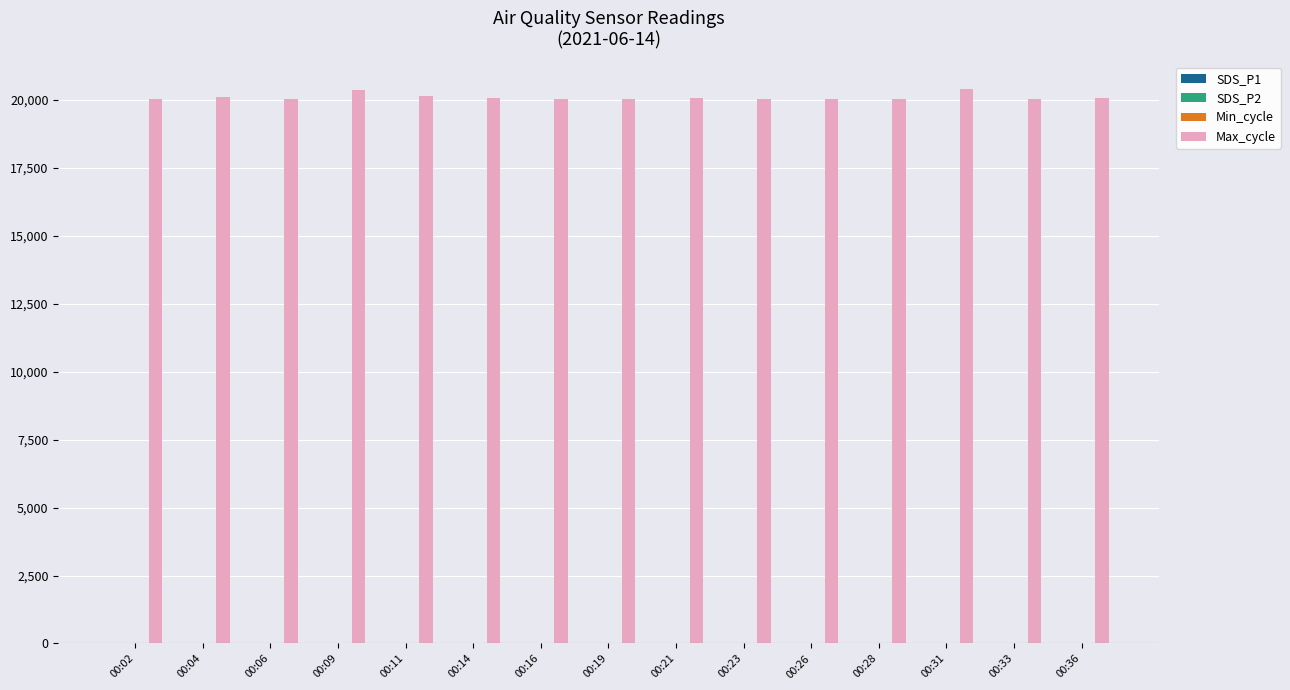

What is the maximum value shown in the chart?

20388.0